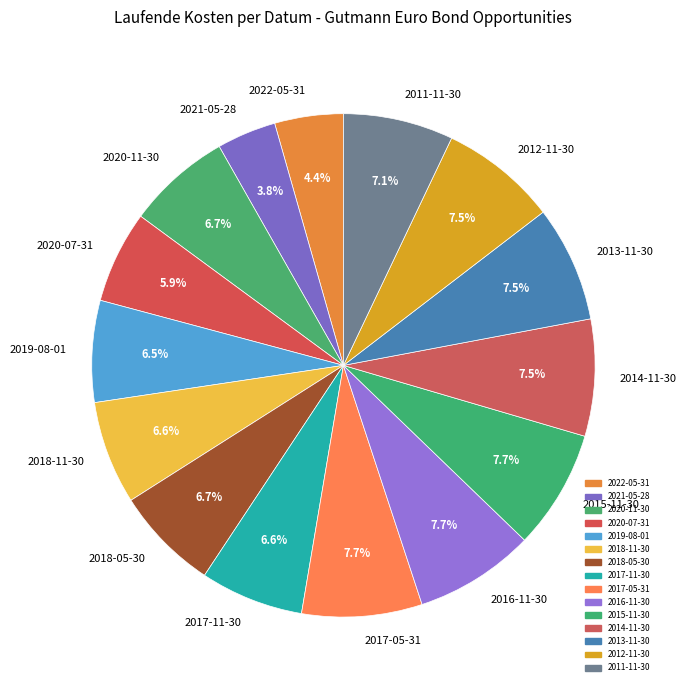

Approximately how many times larger is the value at 2017-11-30 compared to 2020-11-30?

1.0